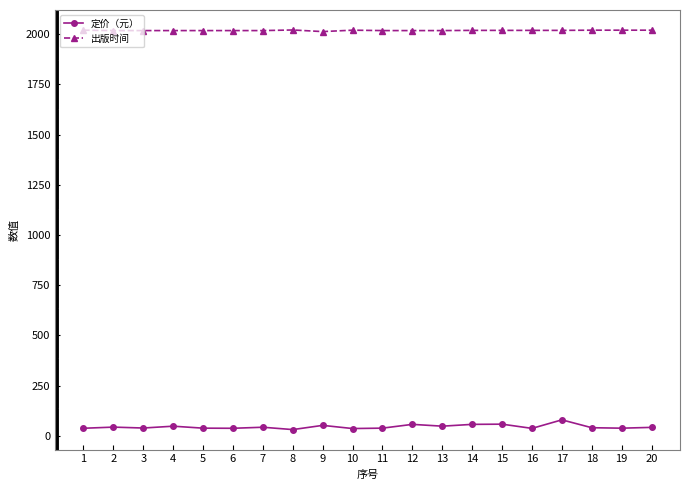

Is the value of 定价（元） at 14 greater than the value of 出版时间 at 17?

No